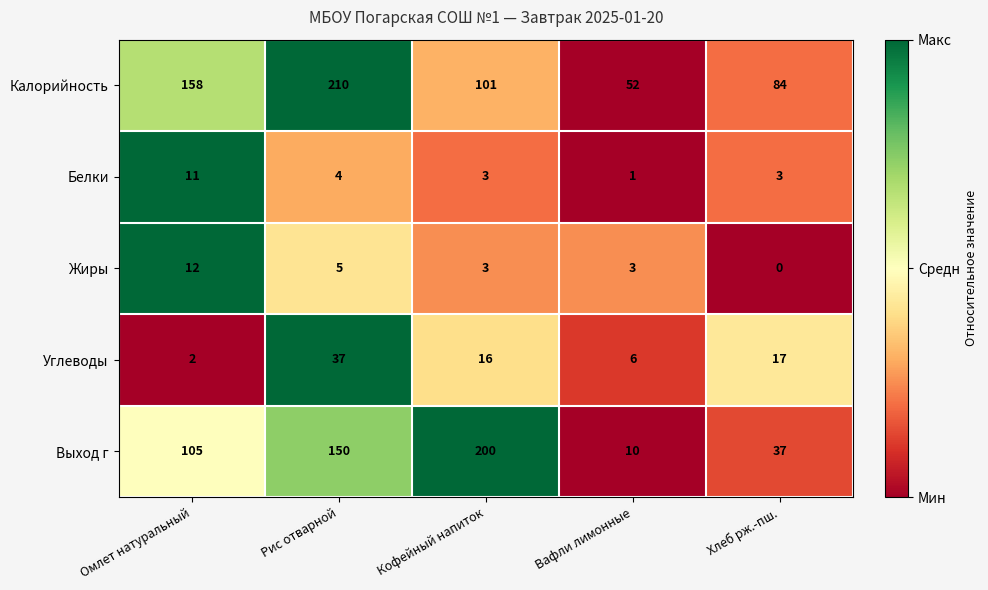

Rank the categories by Калорийность value from highest to lowest.

Рис отварной, Омлет натуральный, Кофейный напиток, Хлеб рж.-пш., Вафли лимонные